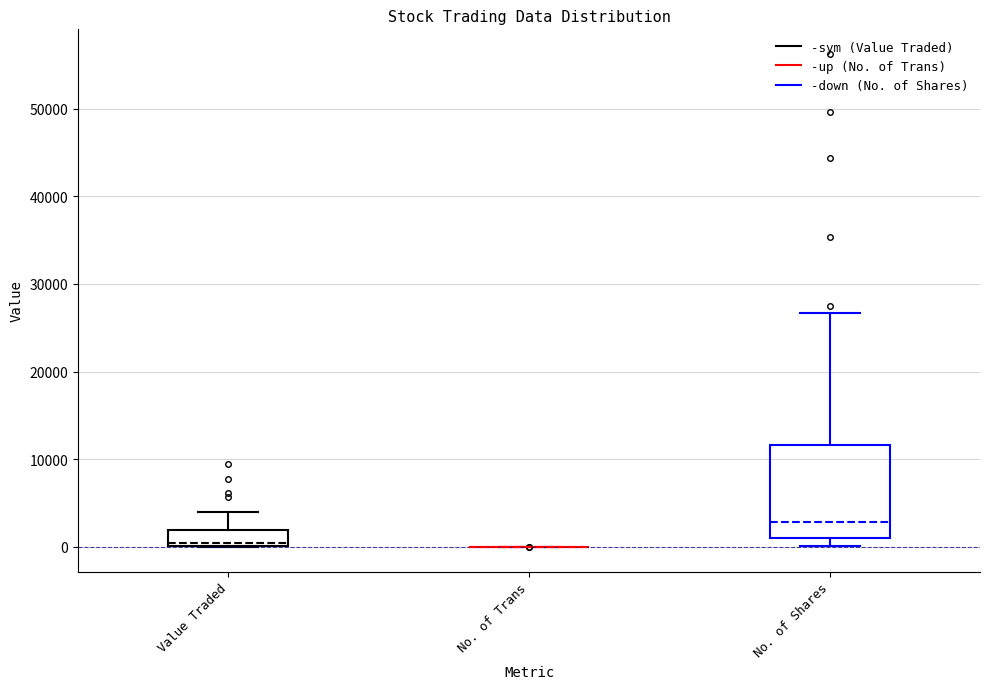

Where does the upper whisker of the box for Value Traded end on the y-axis? The values are not printed on the chart, so give them approximately, as read against the axis.

4000